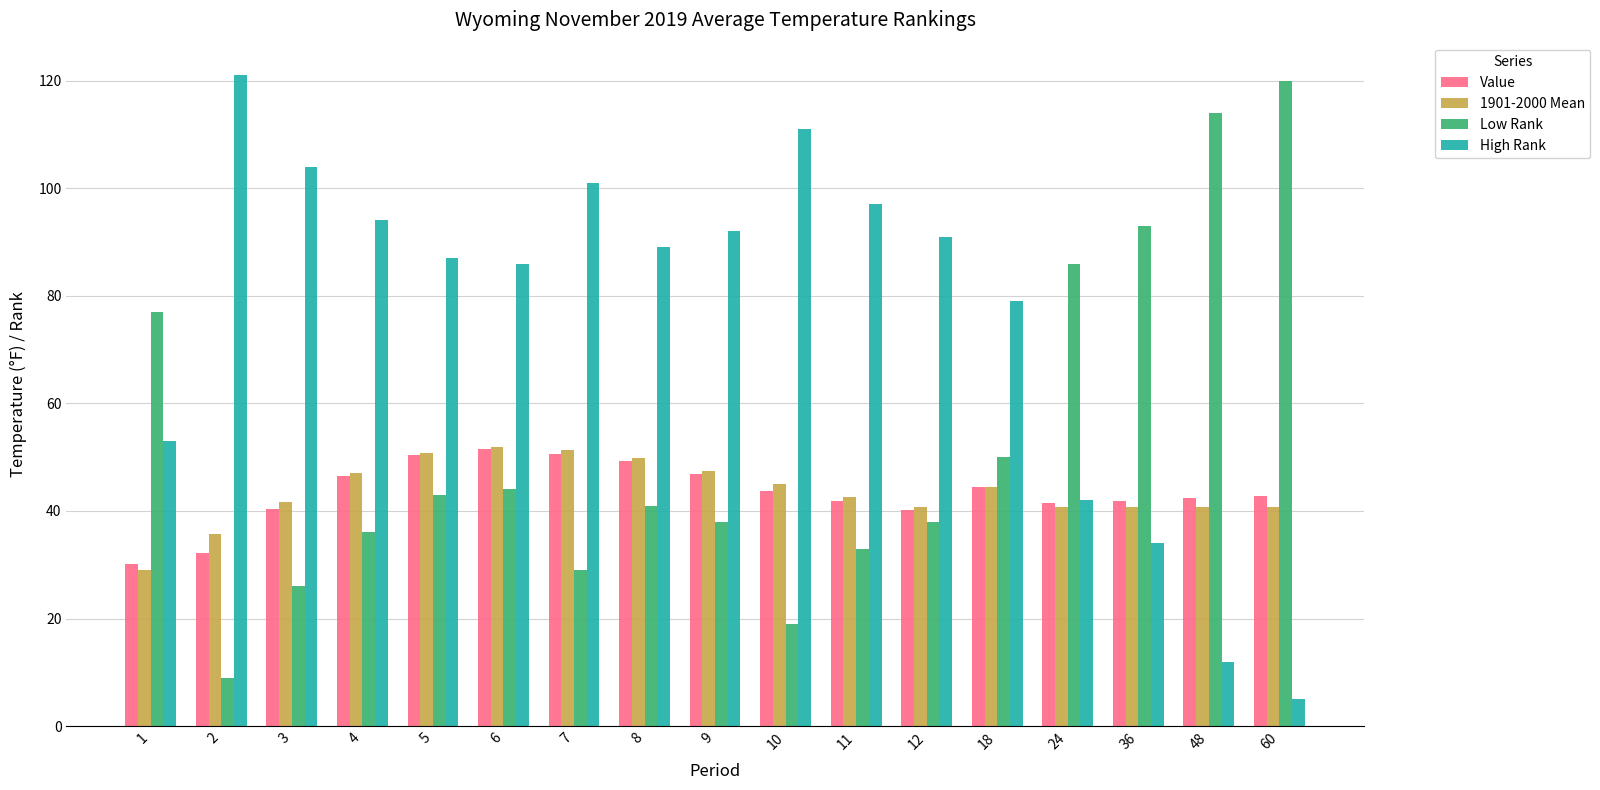

How many data points does each series have?

17